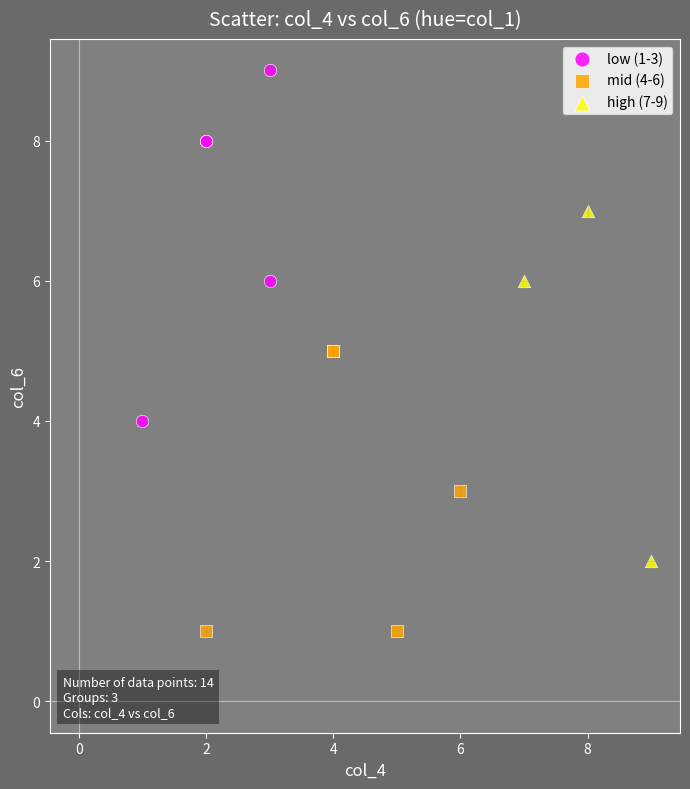

Which series contains the highest Y value?

low (1-3)